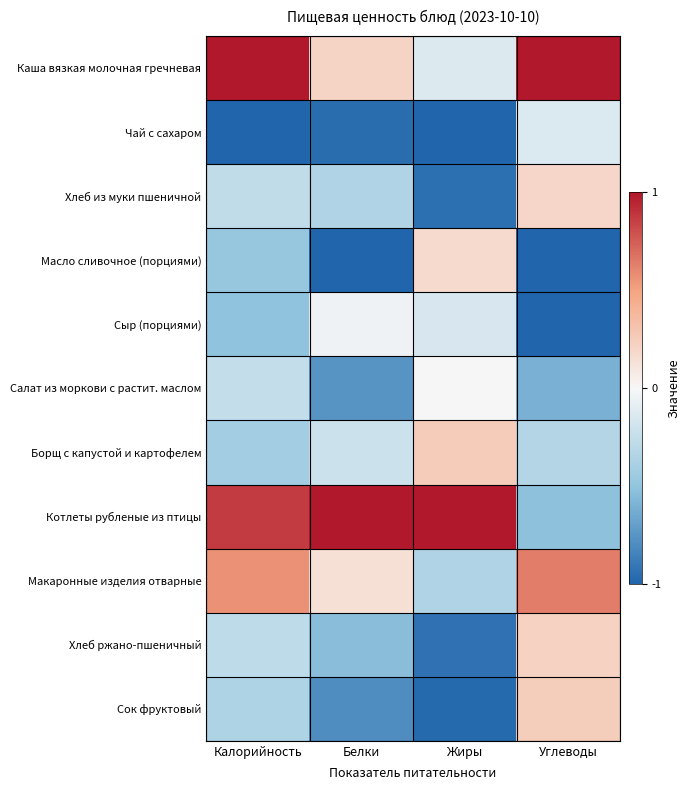

Reading right to left, list all the values displayed in this chart.

Каша вязкая молочная гречневая: Углеводы=1.0	Жиры=-0.1	Белки=0.2	Калорийность=1.0
Чай с сахаром: Углеводы=-0.1	Жиры=-1.0	Белки=-1.0	Калорийность=-1.0
Хлеб из муки пшеничной: Углеводы=0.2	Жиры=-0.9	Белки=-0.3	Калорийность=-0.3
Масло сливочное (порциями): Углеводы=-1.0	Жиры=0.2	Белки=-1.0	Калорийность=-0.5
Сыр (порциями): Углеводы=-1.0	Жиры=-0.2	Белки=-0.0	Калорийность=-0.5
Салат из моркови с растит. маслом: Углеводы=-0.6	Жиры=0.0	Белки=-0.8	Калорийность=-0.3
Борщ с капустой и картофелем: Углеводы=-0.3	Жиры=0.3	Белки=-0.2	Калорийность=-0.4
Котлеты рубленые из птицы: Углеводы=-0.5	Жиры=1.0	Белки=1.0	Калорийность=0.9
Макаронные изделия отварные: Углеводы=0.6	Жиры=-0.4	Белки=0.1	Калорийность=0.6
Хлеб ржано-пшеничный: Углеводы=0.2	Жиры=-0.9	Белки=-0.5	Калорийность=-0.3
Сок фруктовый: Углеводы=0.3	Жиры=-1.0	Белки=-0.8	Калорийность=-0.4